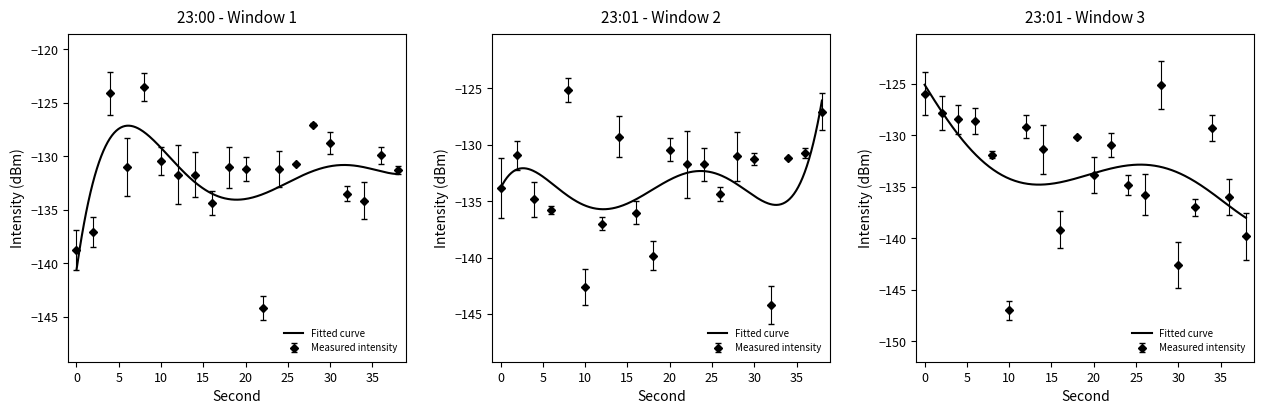

List the labels in order of intensity(dBm) value, largest first.

8, 4, 28, 30, 36, 10, 26, 6, 18, 24, 20, 38, 12, 14, 32, 34, 16, 2, 0, 22